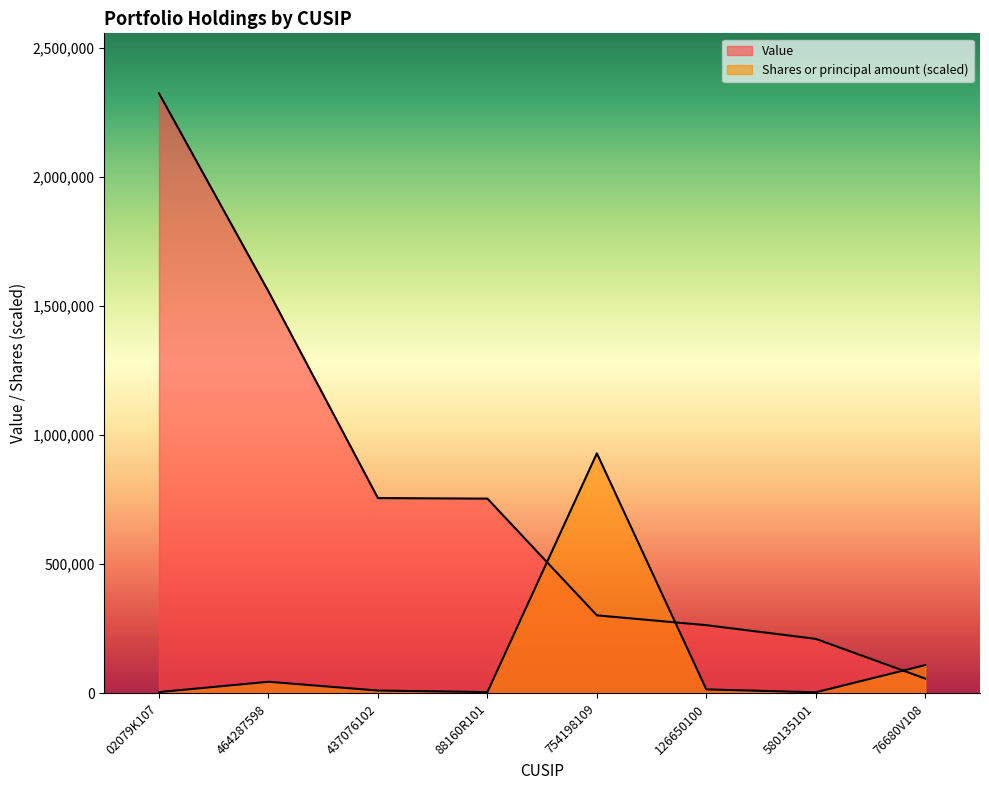

Which series has the widest spread of values?

Value